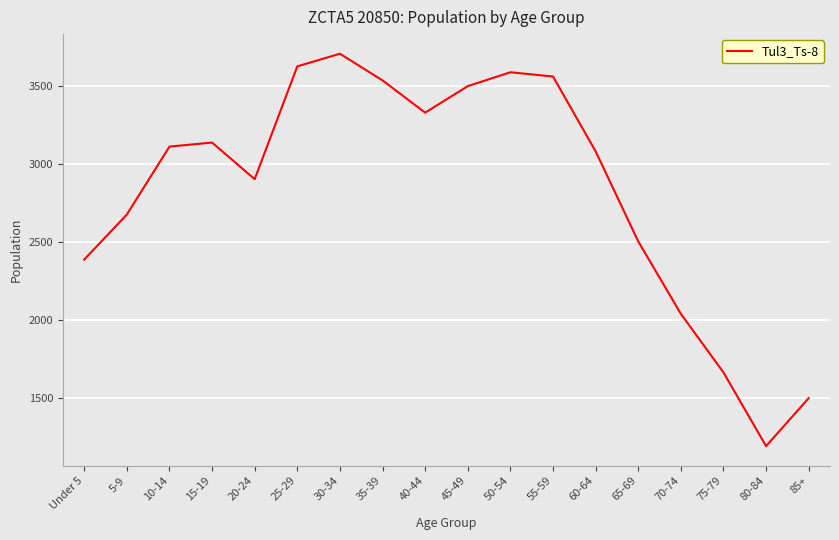

The value at 15-19 is 1221. True or false?

False